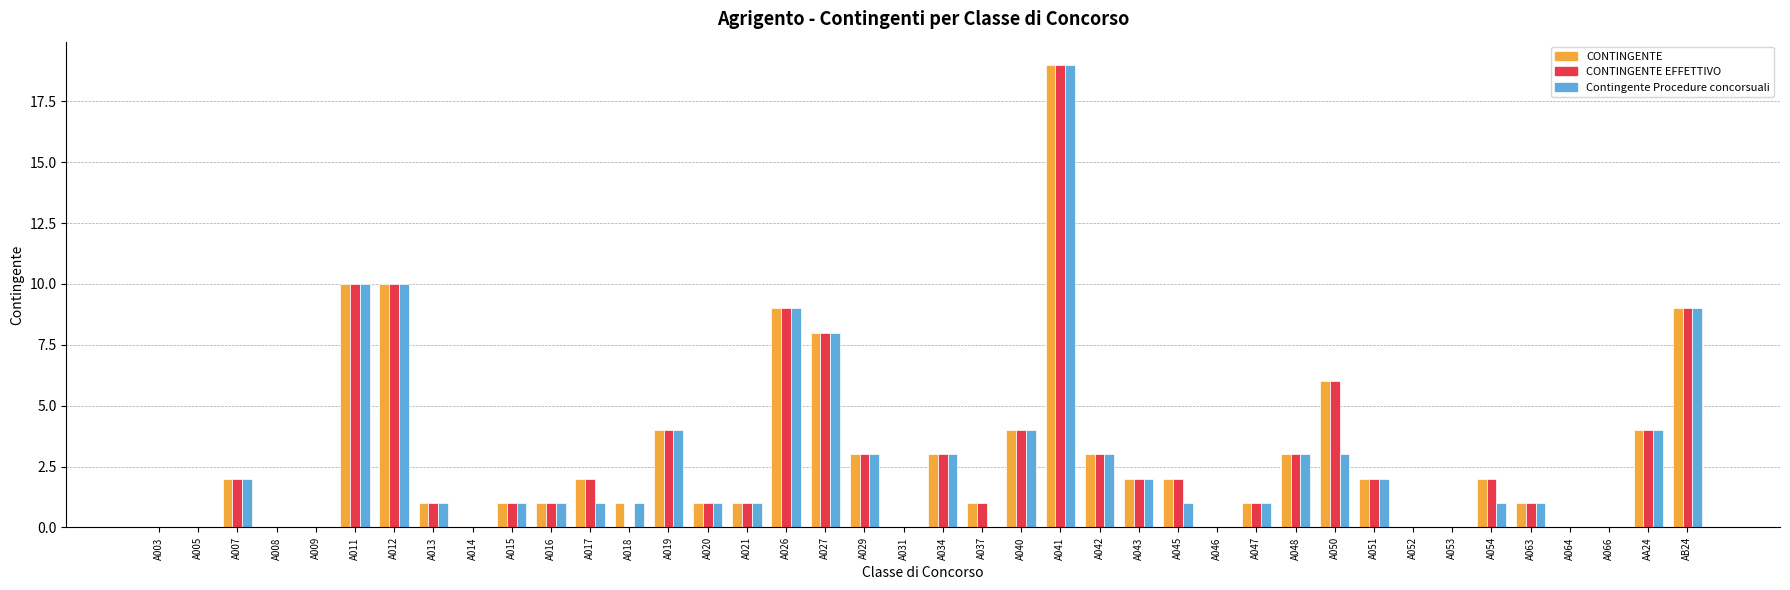

At which category is the sum across all series the highest?

A041